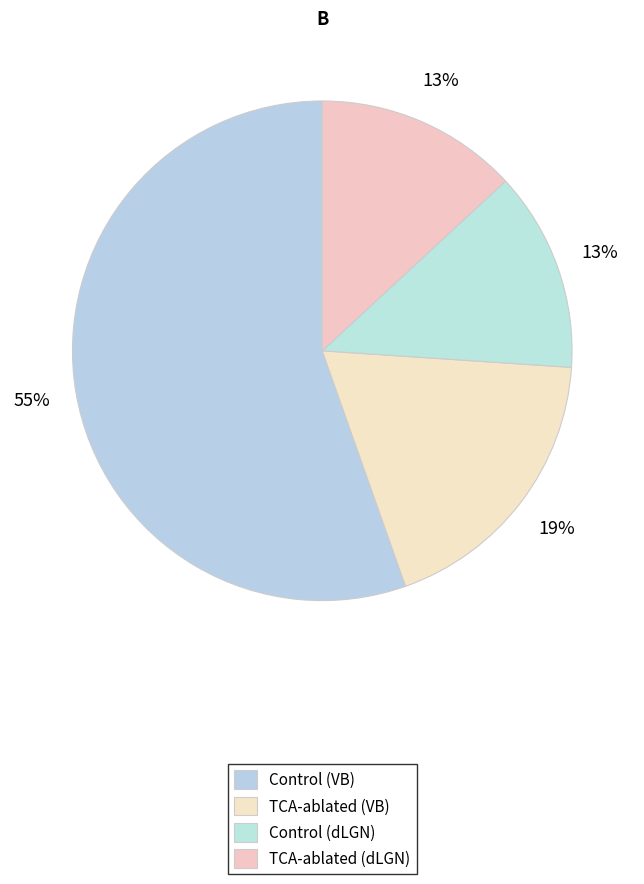

Count the number of slices in the pie.

4